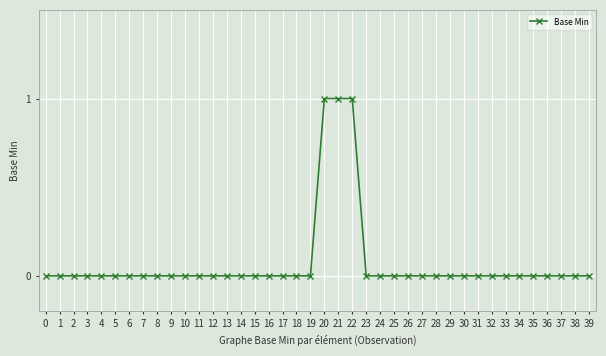

The value at 21 is 1. True or false?

True